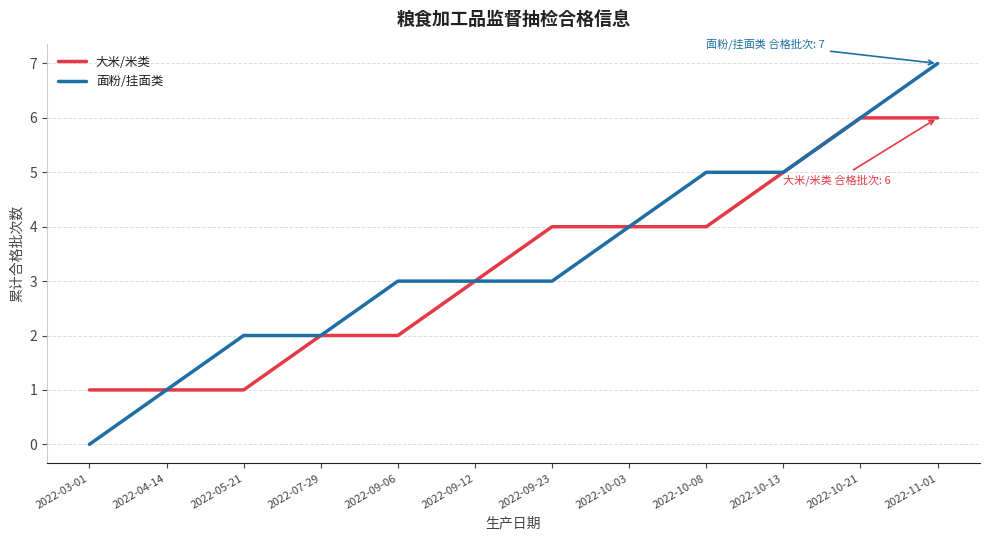

What position from the left is 2022-04-14?

2